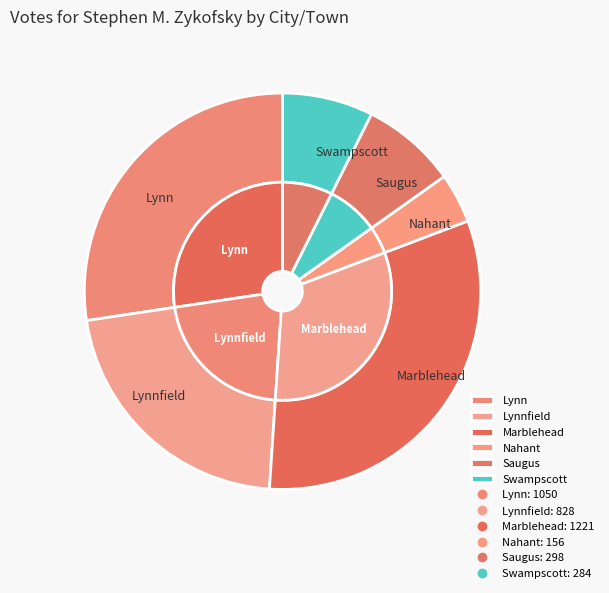

What is the largest slice in the pie chart?

Marblehead